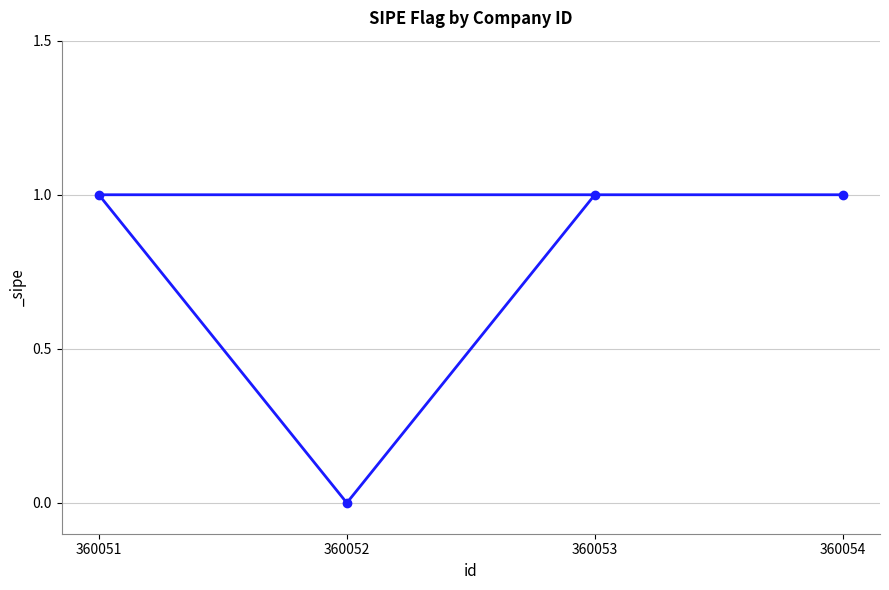

Rank the categories by value from highest to lowest.

360053, 360051, 360054, 360052